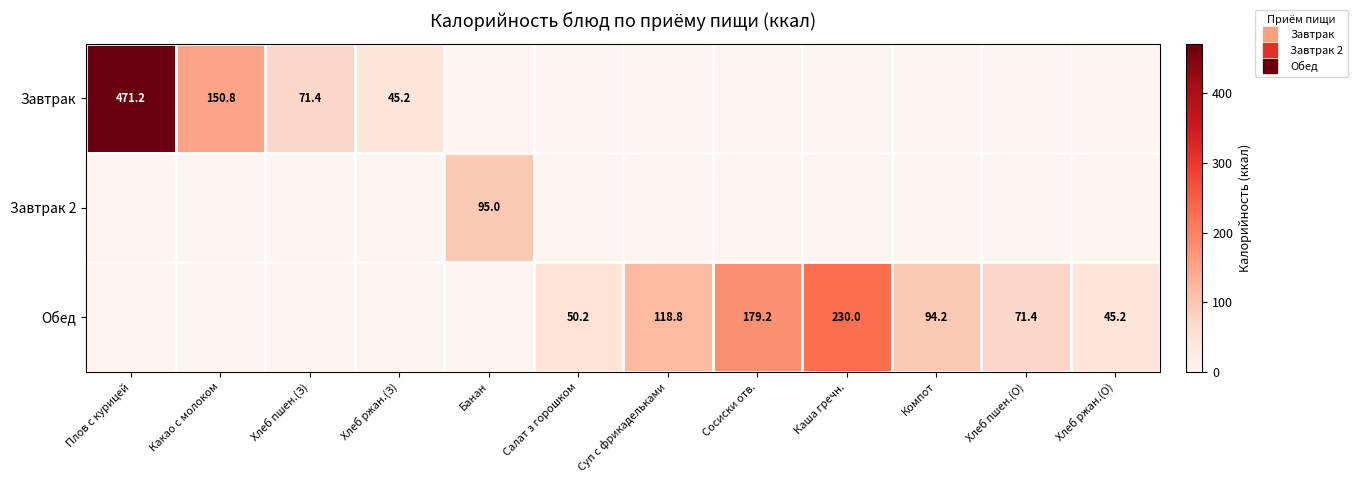

What is the difference between the maximum and minimum values in the Завтрак series?

471.2